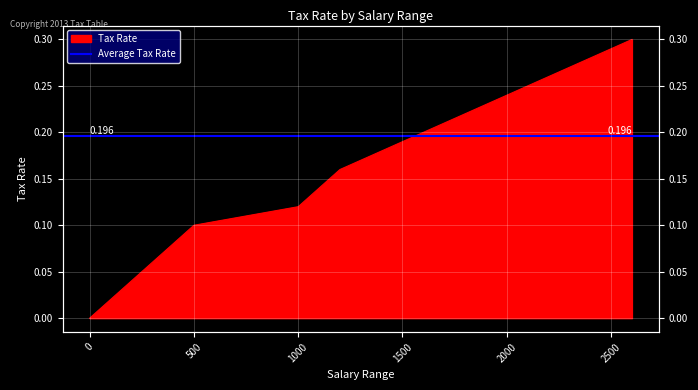

The chart shows a value of 0.1 at 1000. True or false?

True